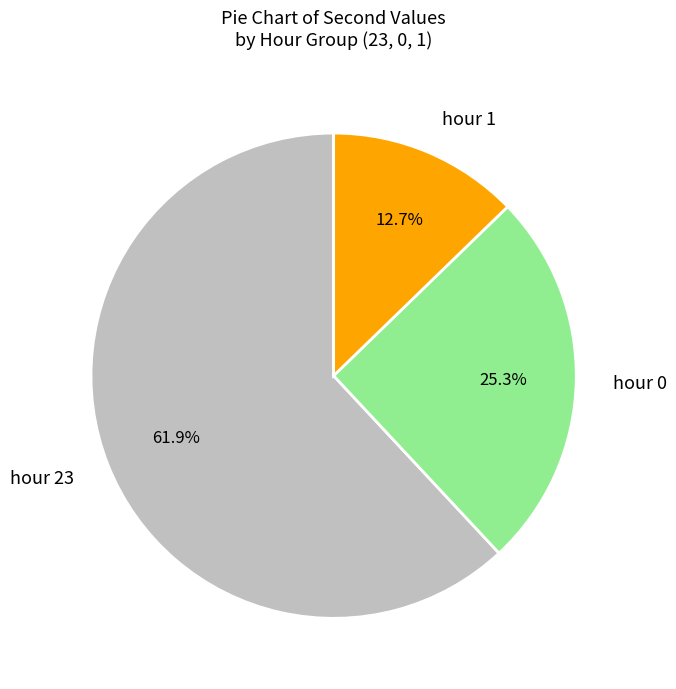

Is the sum of hour 1 and hour 0 greater than half?

No